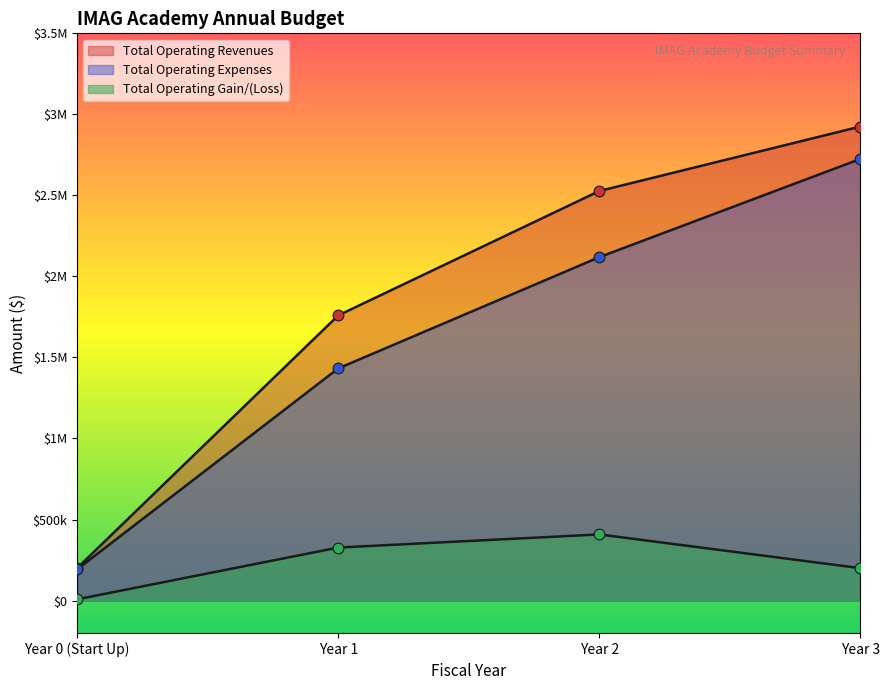

Which series has the largest total across all categories?

Total Operating Revenues